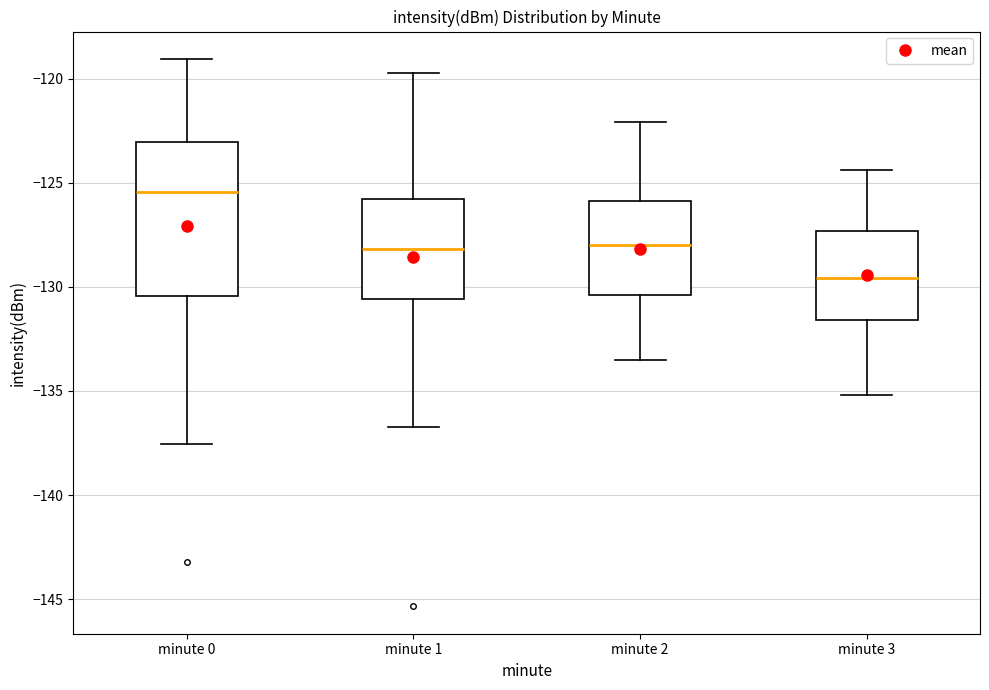

Reading left to right, transcribe this box plot: for each box, give where its median line is, the range the box spans, and where its two whiskers end, as read against the y-axis. The values are not printed on the chart, so give them approximately, as read against the axis.

minute 0: median -125.5, box -130.5 to -123.0, whiskers -137.5 to -119.0
minute 1: median -128.0, box -130.5 to -126.0, whiskers -136.5 to -119.5
minute 2: median -128.0, box -130.5 to -126.0, whiskers -133.5 to -122.0
minute 3: median -129.5, box -131.5 to -127.5, whiskers -135.0 to -124.5